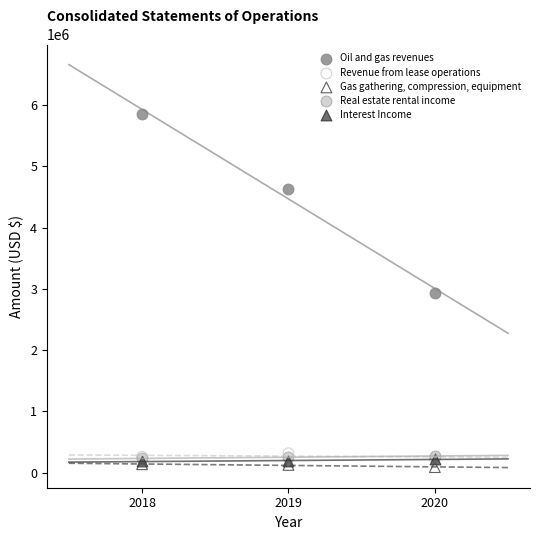

Which series contains the lowest Y value?

Gas gathering, compression, equipment